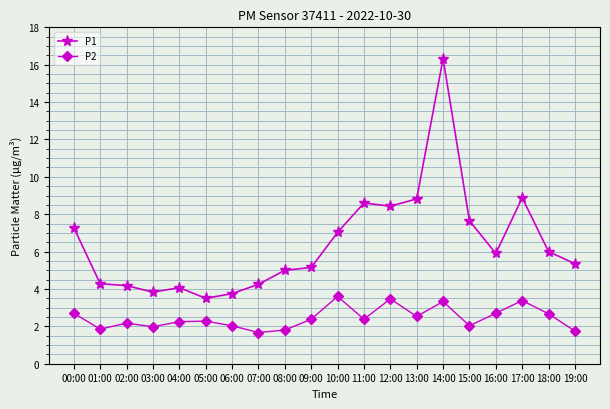

Which series has the largest range (max minus min)?

P1